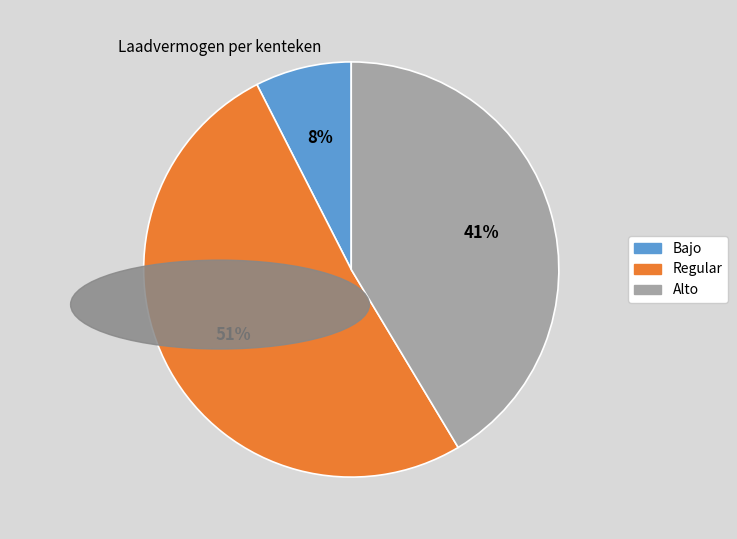

The Regular slice represents 51% of the pie. True or false?

True